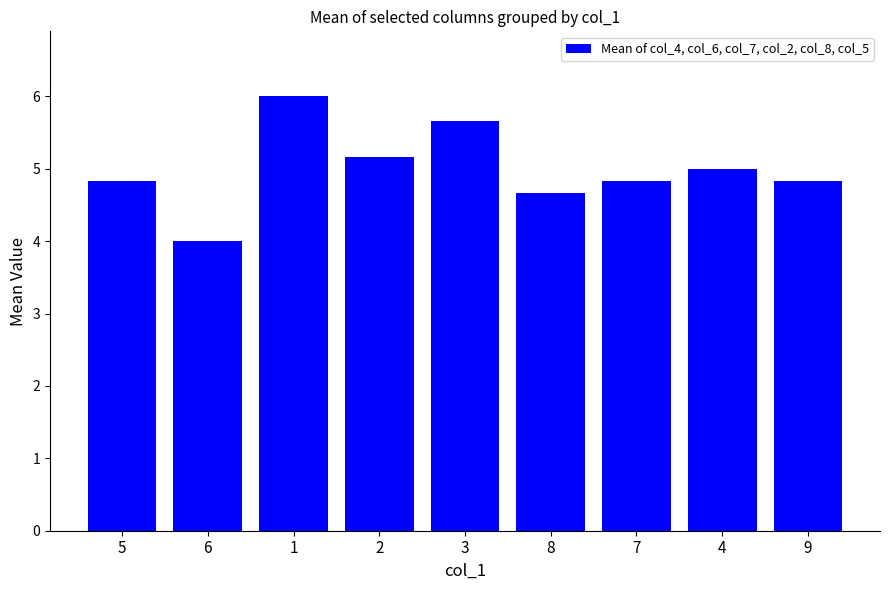

Is it true that the value at 8 is 4.7?

True